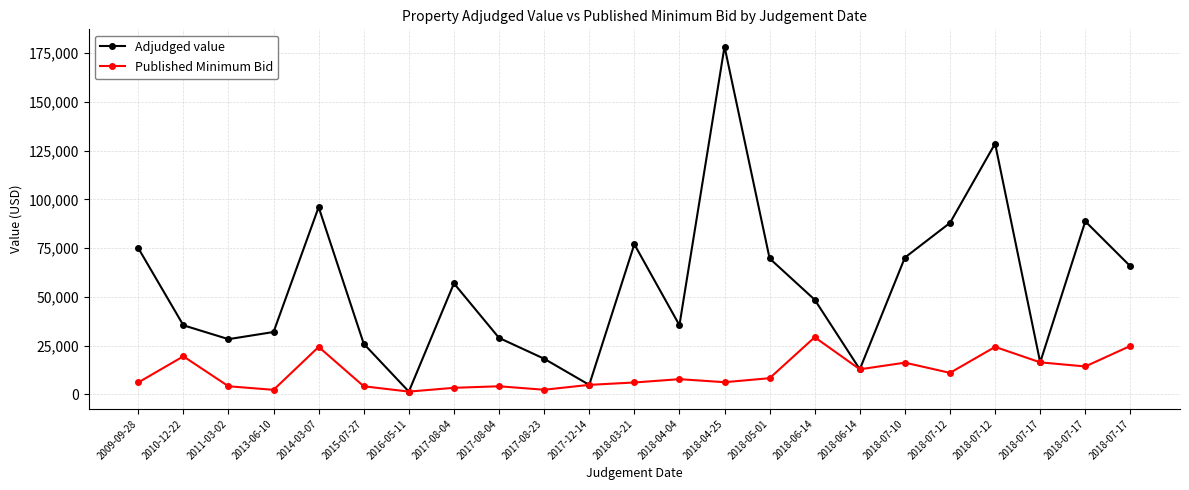

How many data points does each series have?

23